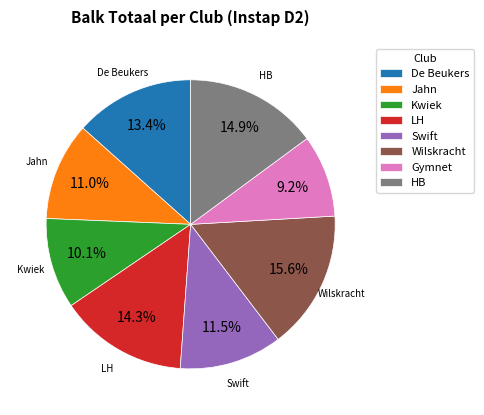

How many slices are in this pie chart?

8